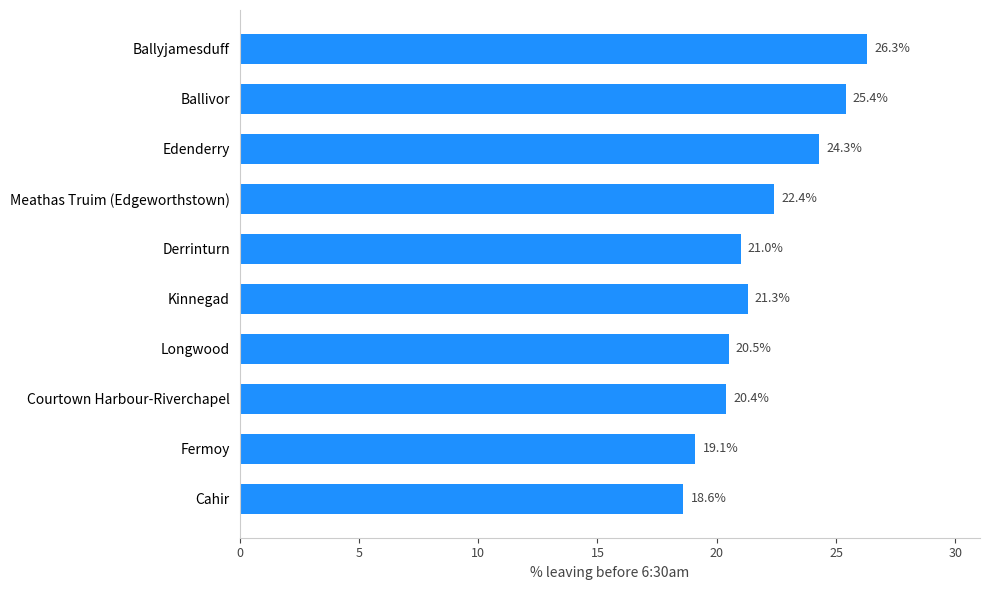

Which category has the highest value across all series?

Ballyjamesduff